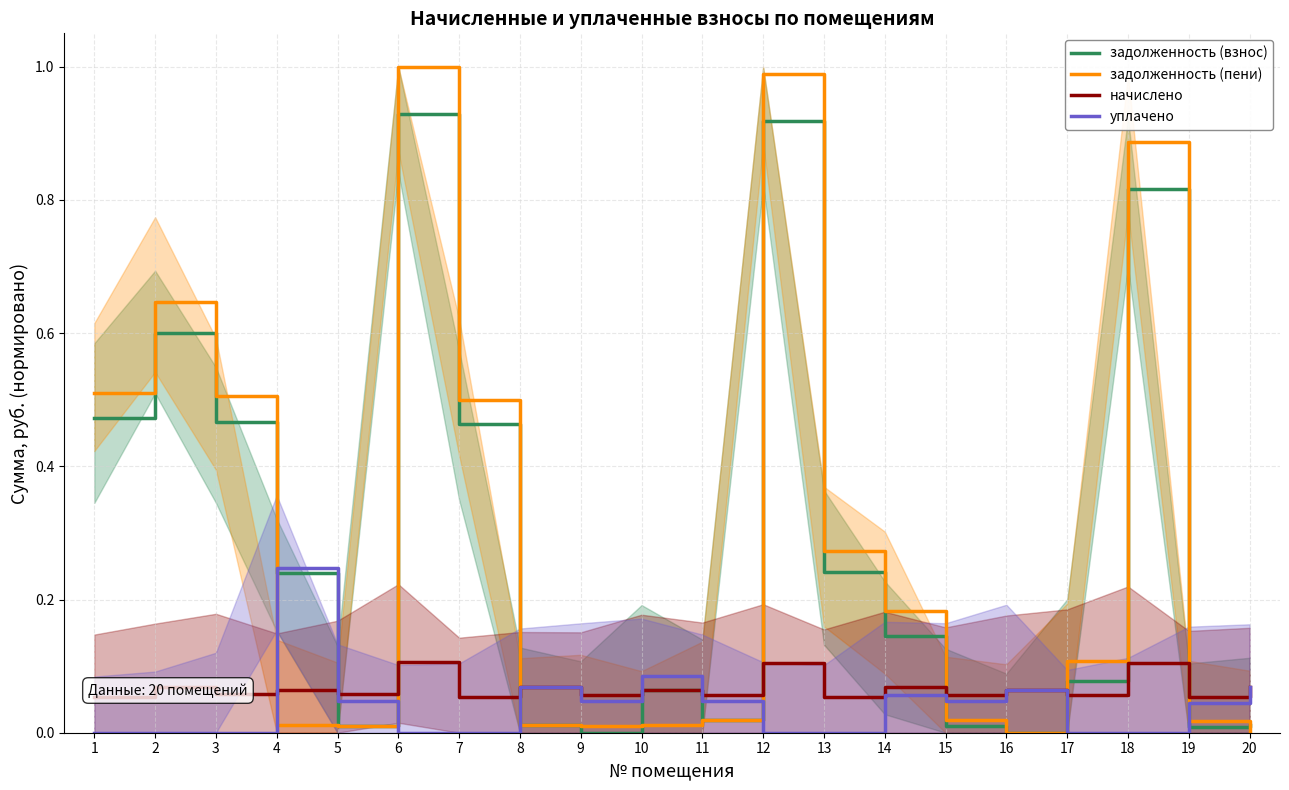

Which series has the largest total across all categories?

задолженность (пени)